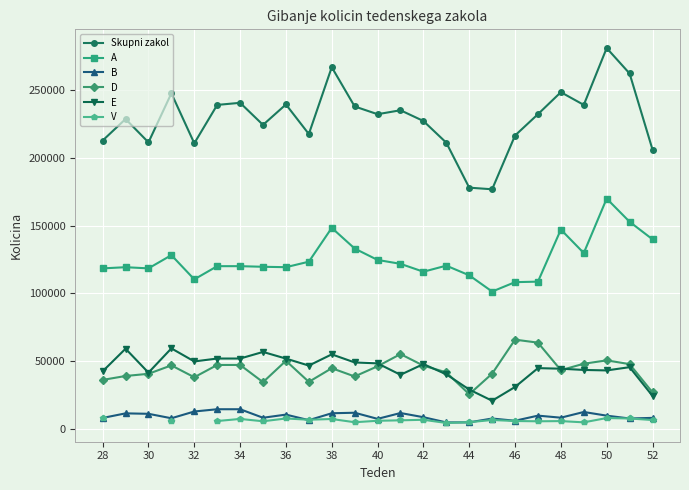

True or false: B has more than 2 interior local peaks.

True